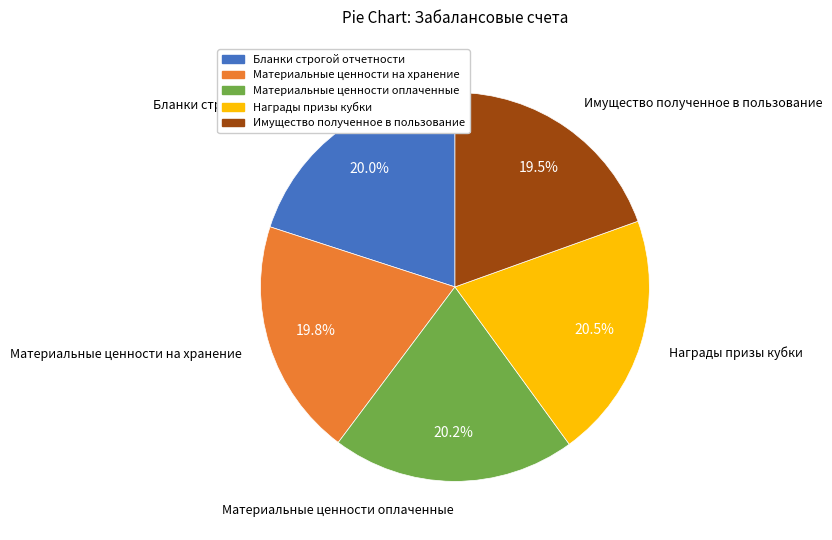

What percentage is NOT represented by Материальные ценности оплаченные?

79.8%